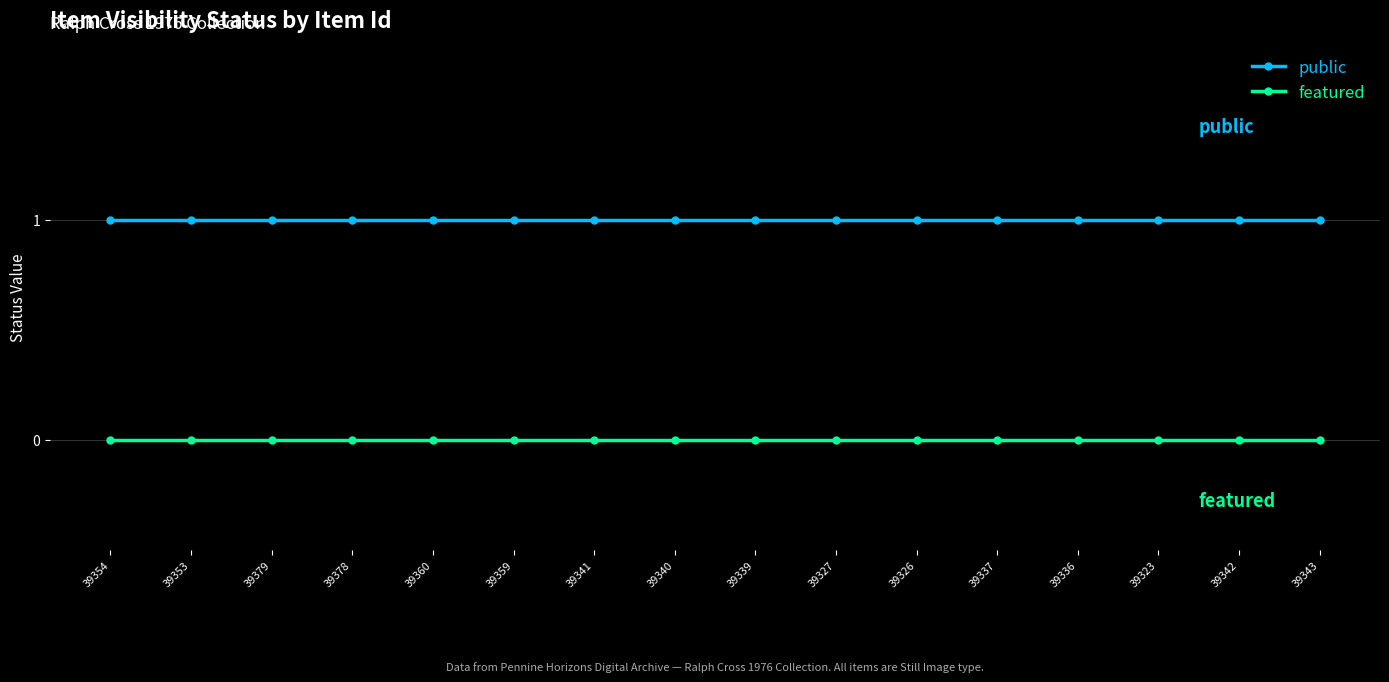

At 39343, list the series in order from largest to smallest.

public, featured